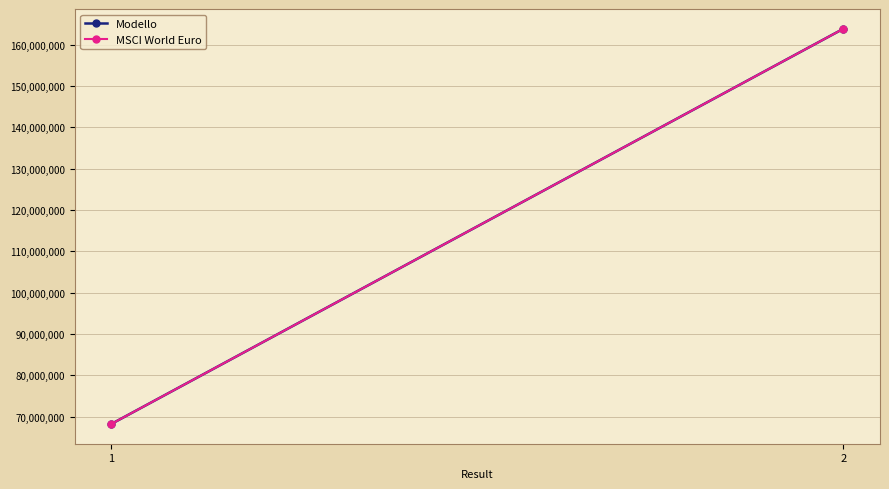

Which has a higher value, 1 or 2?

2